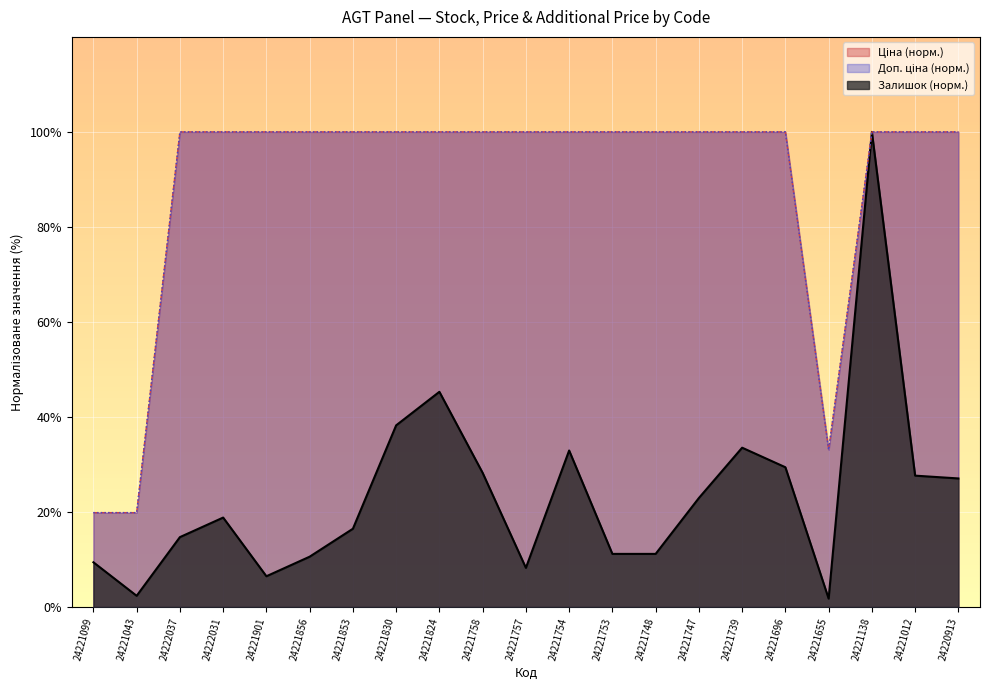

Is the value of Доп. ціна at 24221853 greater than the value of Ціна at 24221753?

No